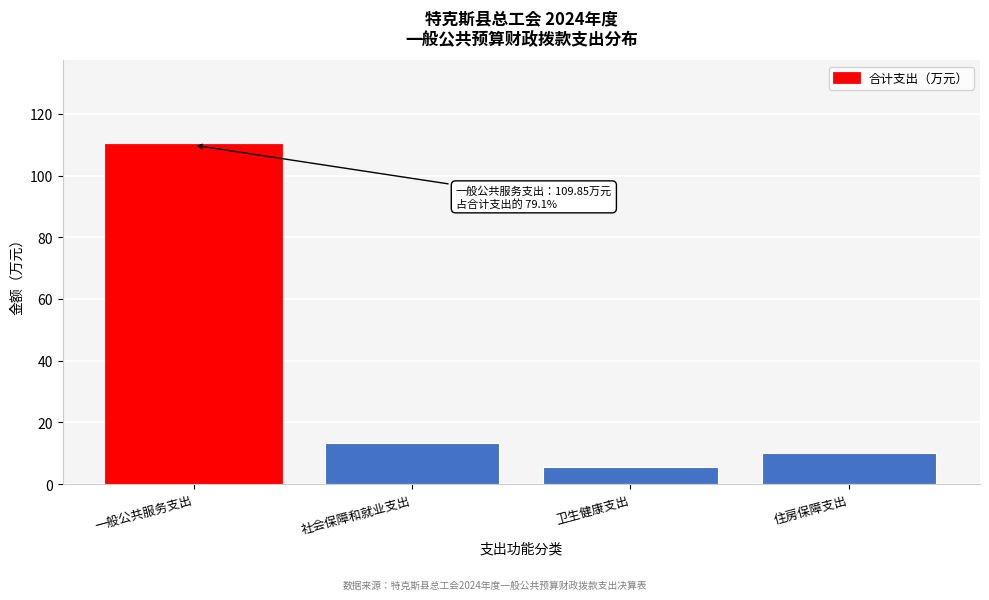

Is it true that the value at 社会保障和就业支出 is 2.8?

False